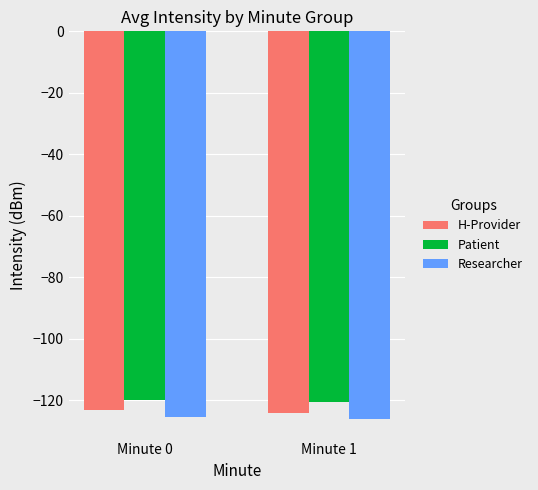

What is the difference between the maximum and minimum values in the Patient series?

0.8